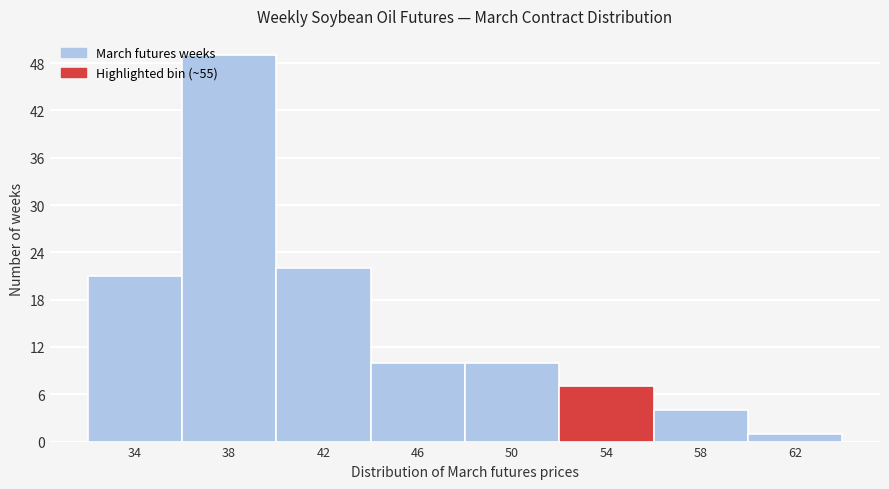

Reading right to left, extract all data points from this chart.

62=1	58=4	54=7	50=10	46=10	42=22	38=49	34=21